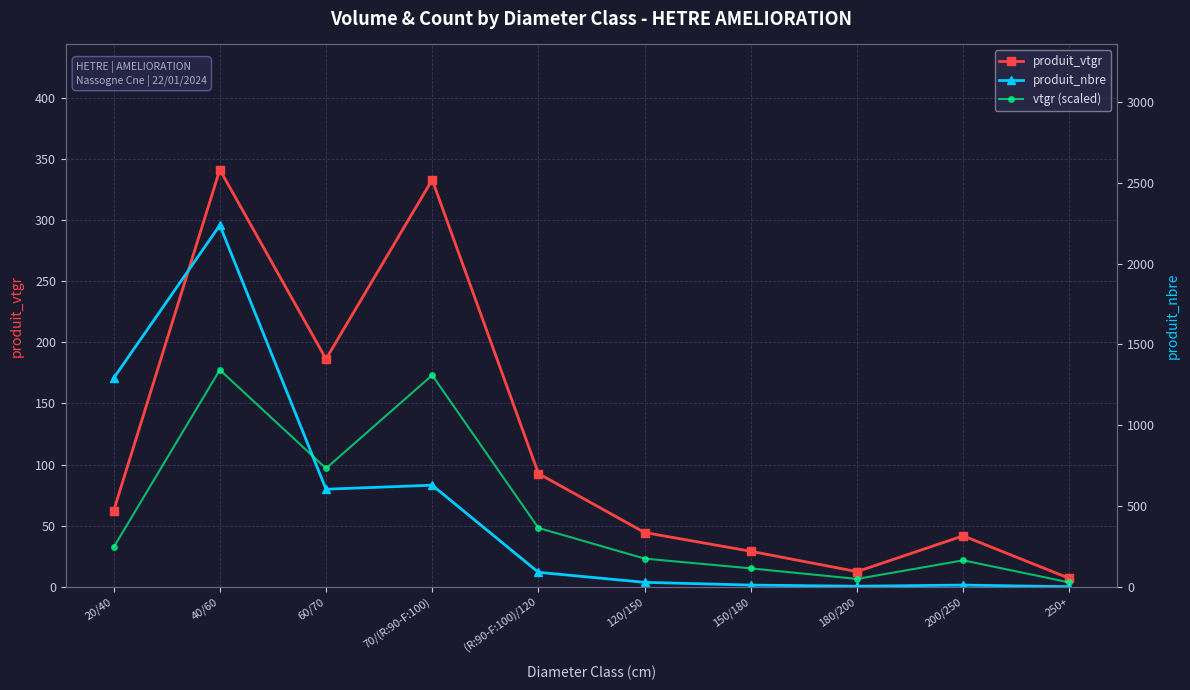

Where is produit_vtgr nearest to the value 174?

60/70